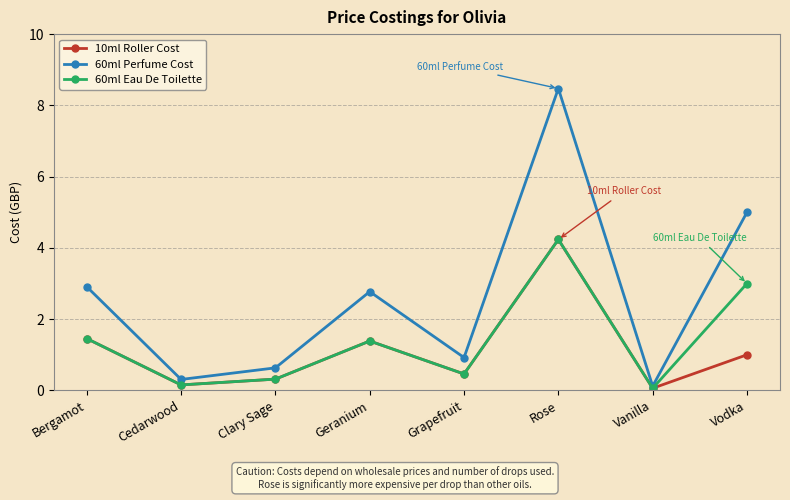

How many values in the 60ml Eau De Toilette series exceed 1?

4